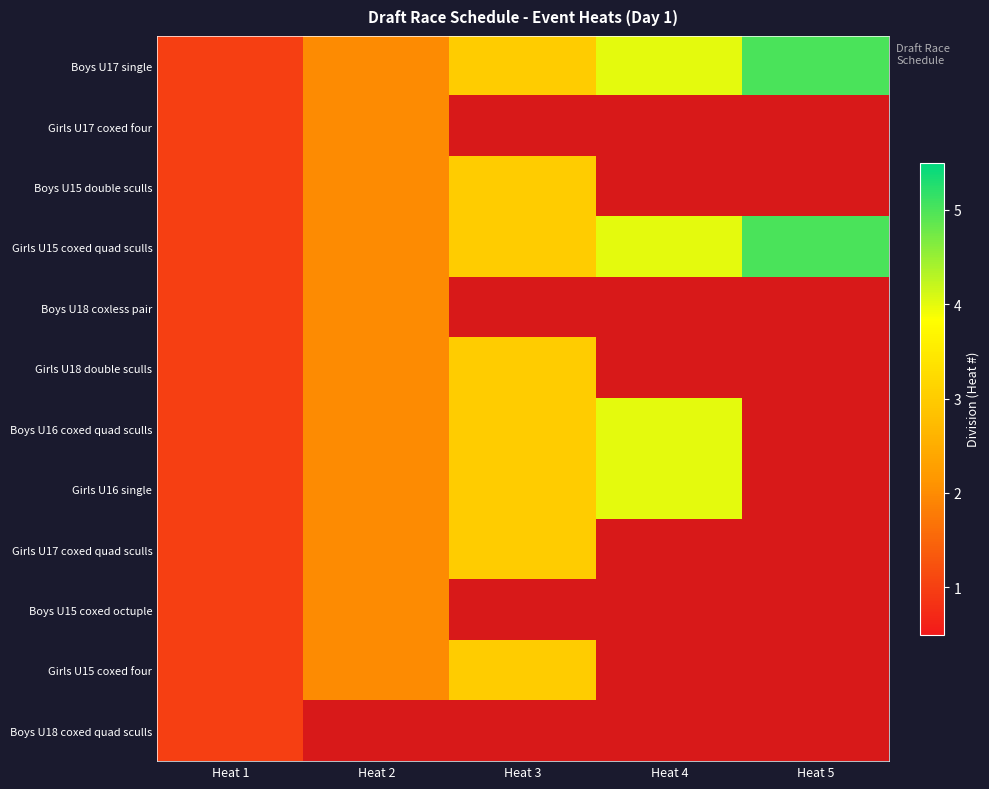

Where is Boys U15 double sculls nearest to the value 2?

Heat 2